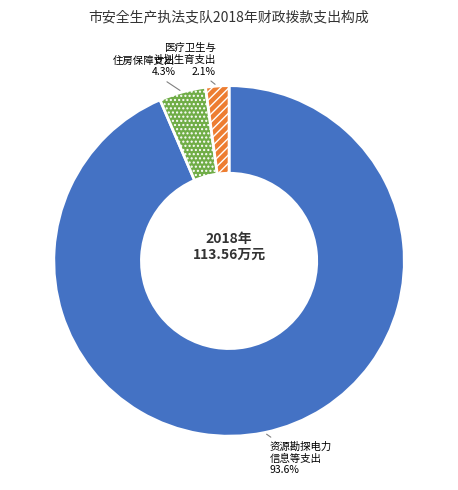

Which category has the biggest portion of the pie?

资源勘探电力 信息等支出